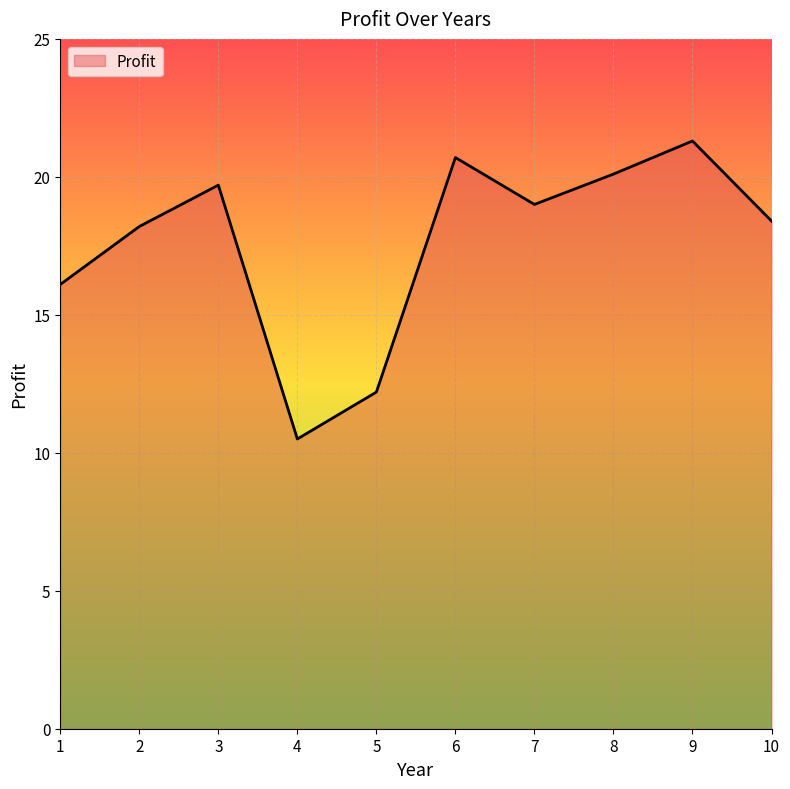

Reading left to right, extract all data points from this chart.

1=16.1	2=18.2	3=19.7	4=10.5	5=12.2	6=20.7	7=19.0	8=20.1	9=21.3	10=18.4